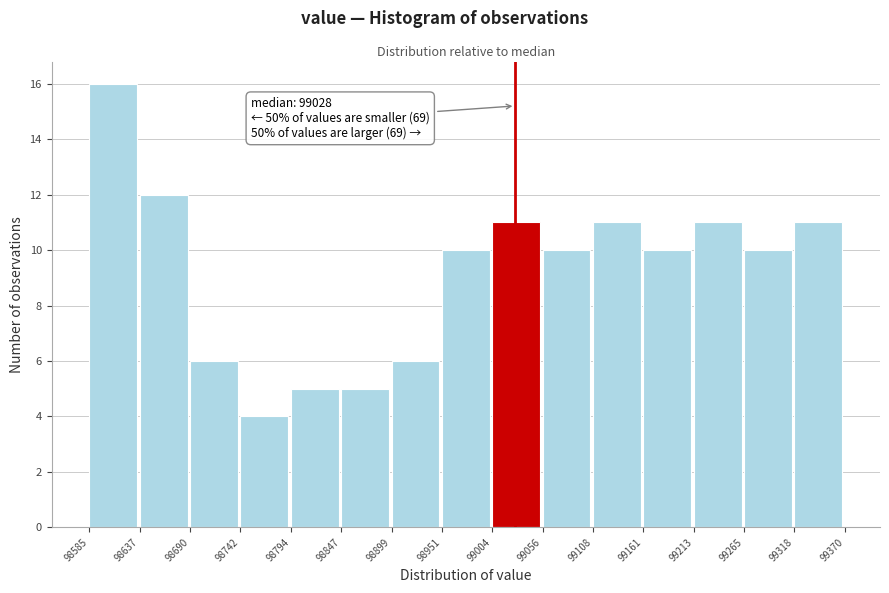

Which range on the x-axis has the tallest bar?

98585 to 98637